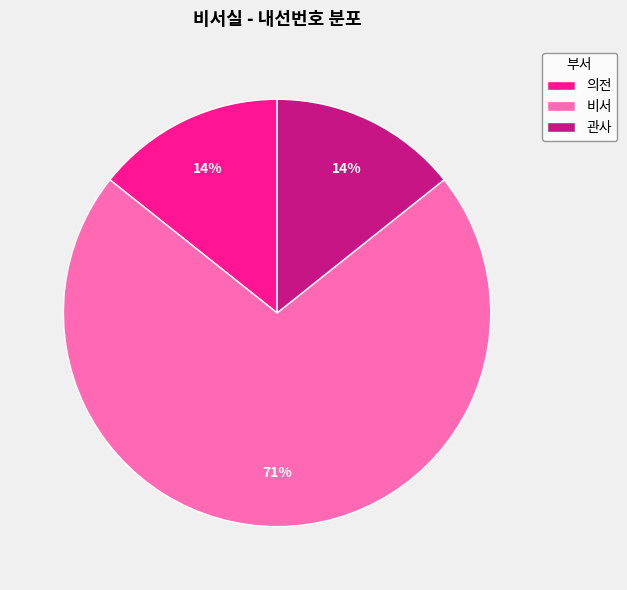

Between 비서 and 의전, which is larger?

비서